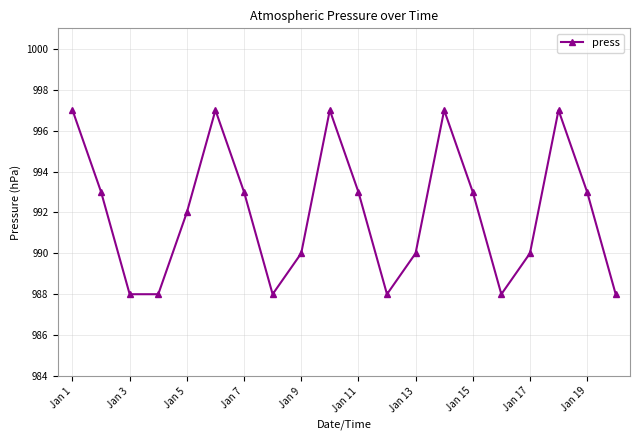

How many data points does each series have?

20